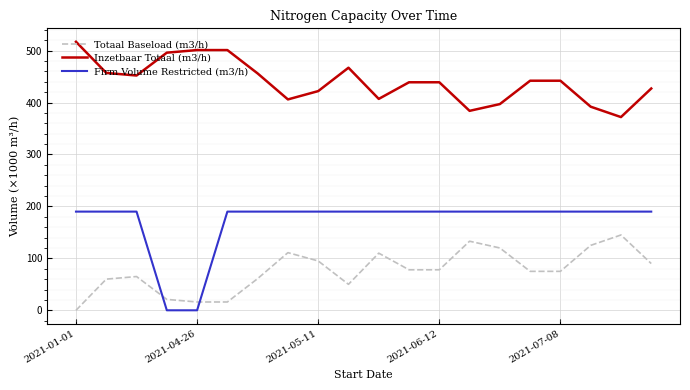

What are all the series names shown in the legend?

Totaal Baseload (m3/h), Inzetbaar Totaal (m3/h), Firm Volume Restricted (m3/h)